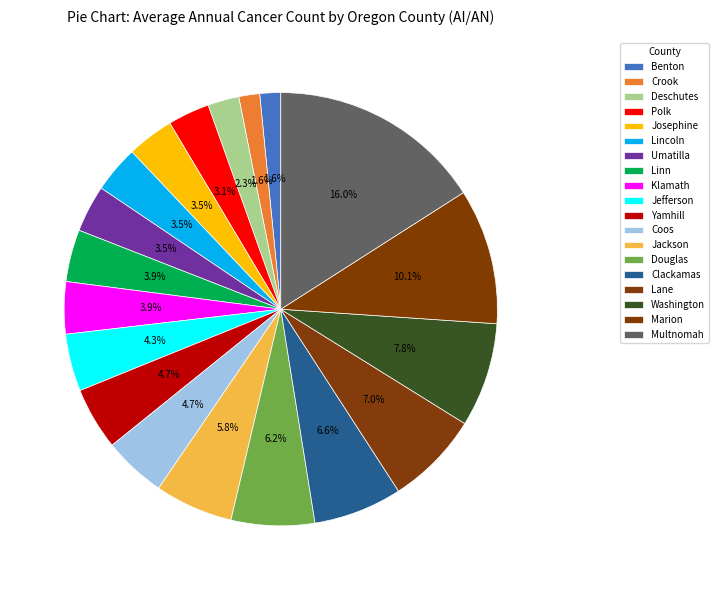

To the nearest percent, what portion does Clackamas represent?

7%